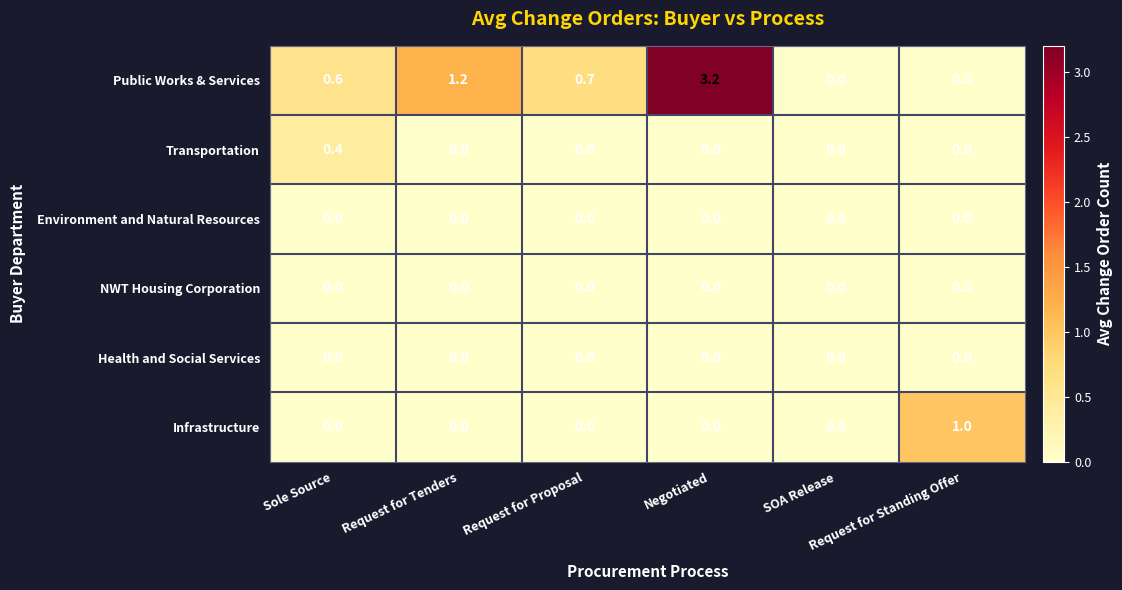

Which series has the widest spread of values?

Public Works & Services